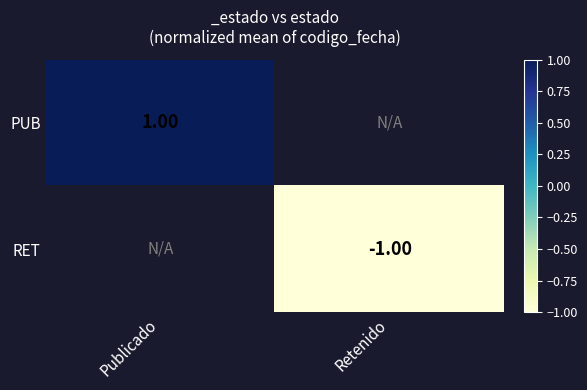

True or false: RET has a value of -1.4 at Retenido.

False